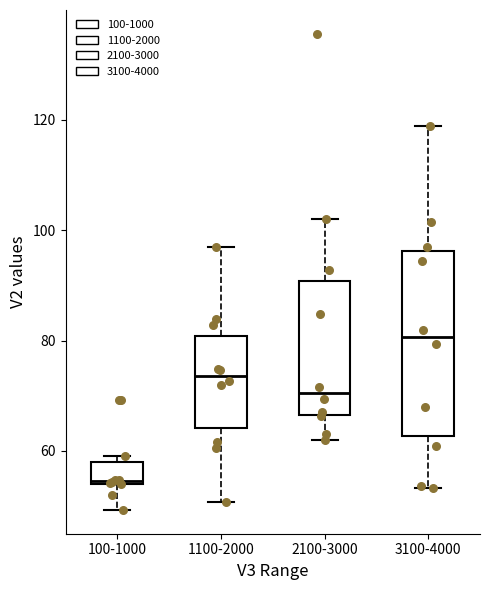

Reading left to right, read every box against the y-axis: the position of its median line, the range the box covers, and the ends of its whiskers. The values are not printed on the chart, so give them approximately, as read against the axis.

100-1000: median 54, box 54 to 58, whiskers 50 to 60
1100-2000: median 74, box 64 to 80, whiskers 50 to 96
2100-3000: median 70, box 66 to 90, whiskers 62 to 102
3100-4000: median 80, box 62 to 96, whiskers 54 to 118